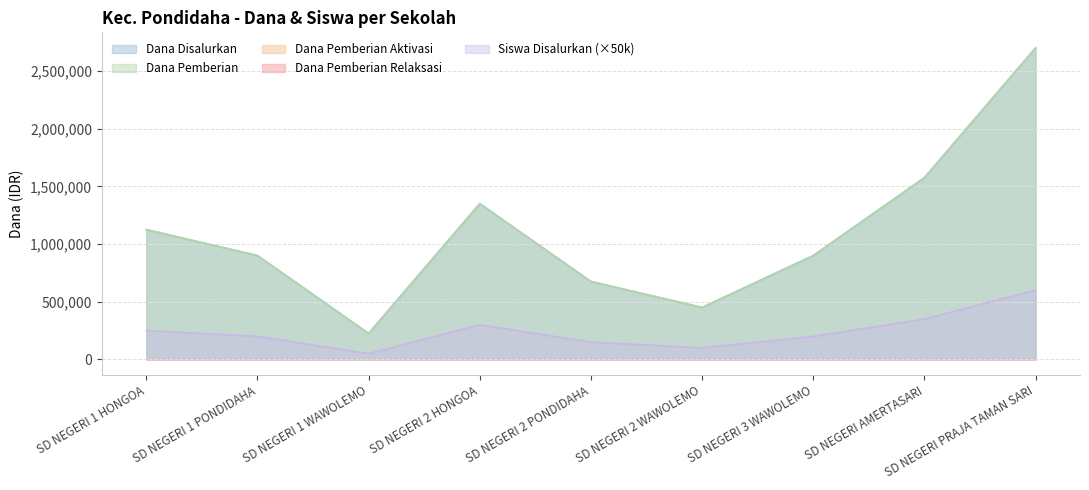

What is the difference between the Siswa Disalurkan values at SD NEGERI 1 HONGOA and SD NEGERI 3 WAWOLEMO?

50000